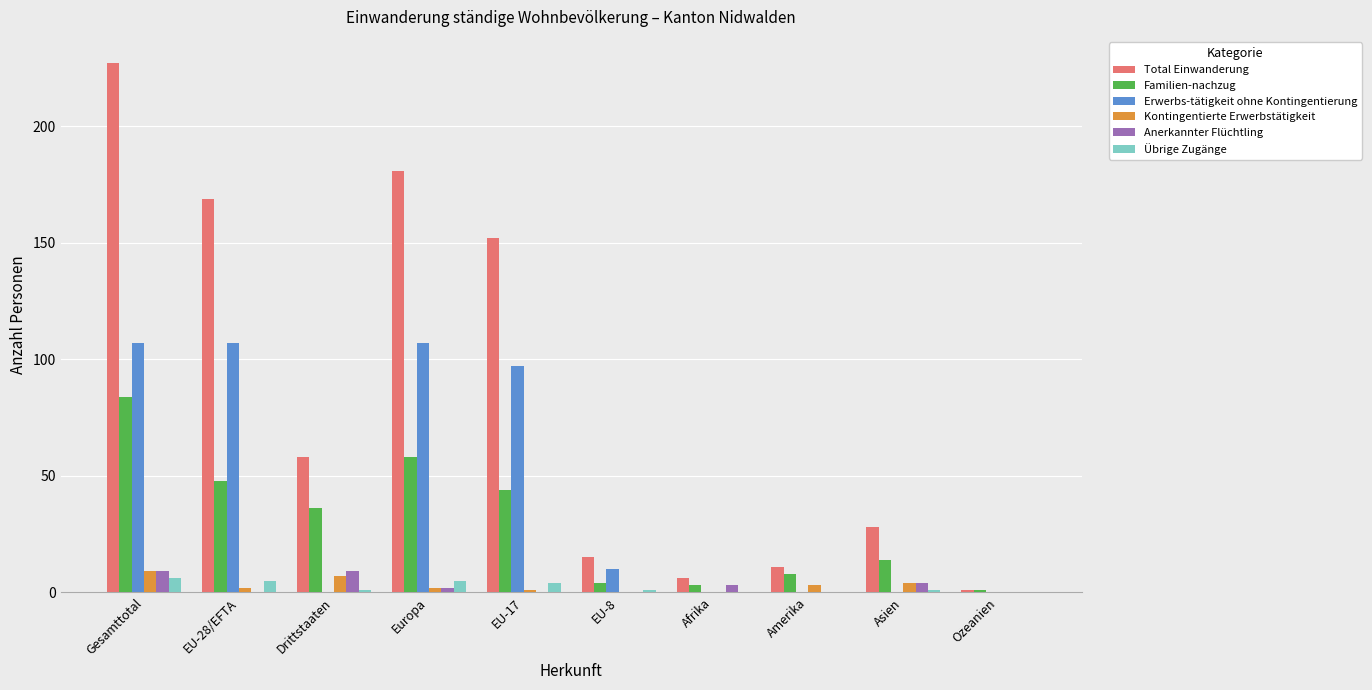

What is the sum of all Kontingentierte Erwerbstätigkeit values?

28